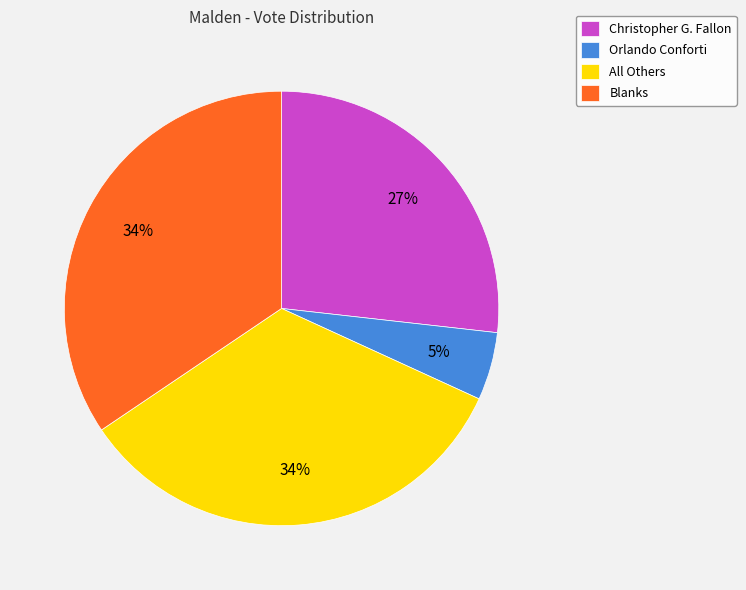

True or false: Orlando Conforti accounts for 1% of the total.

False